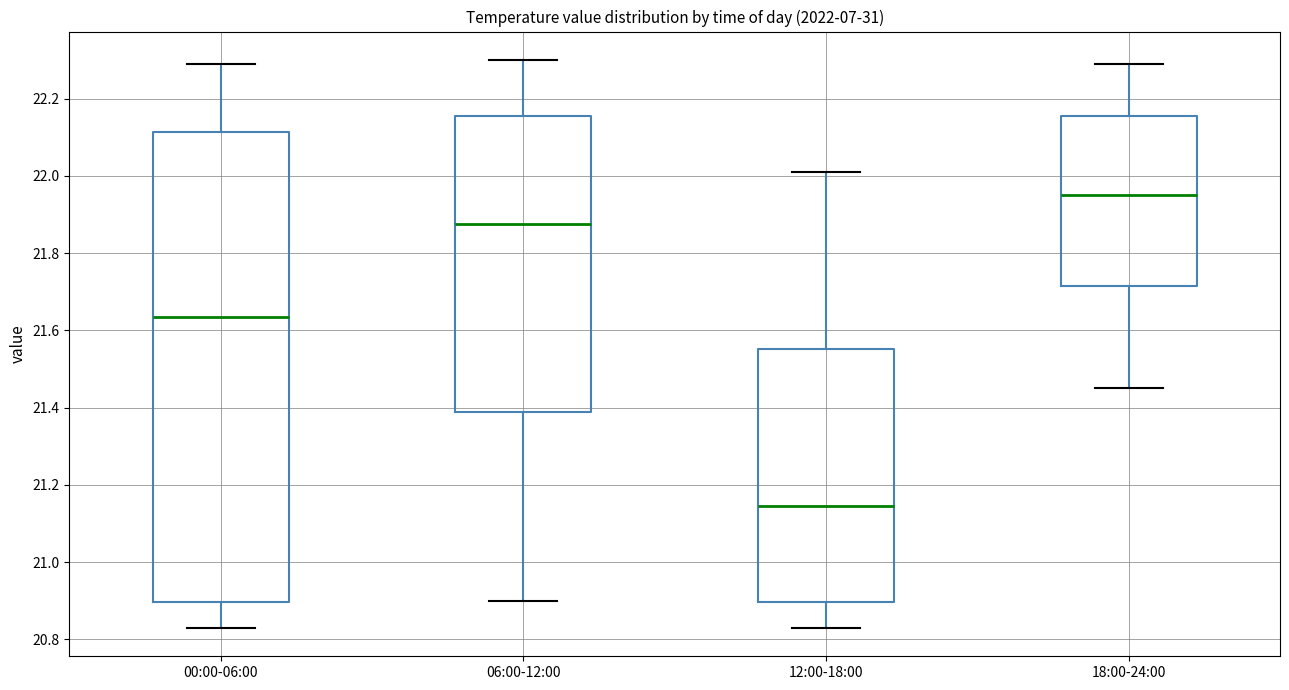

Comparing the boxes themselves (not the whiskers), which one is the tallest?

00:00-06:00